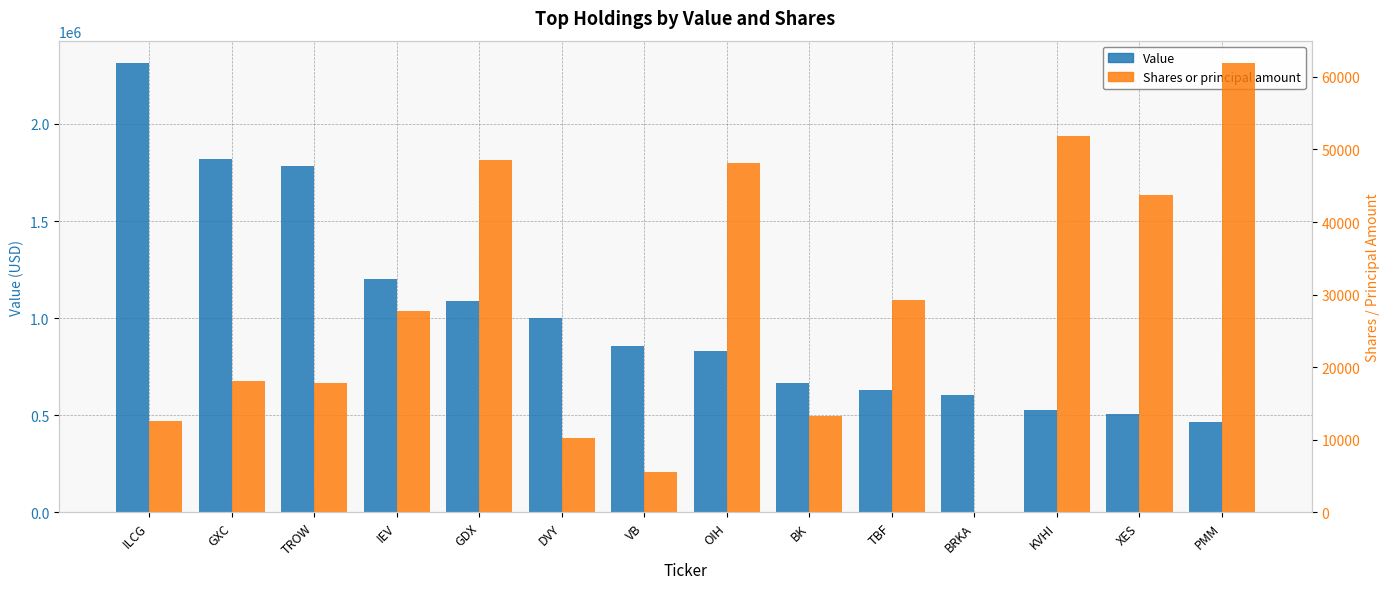

How many groups of bars are there?

14